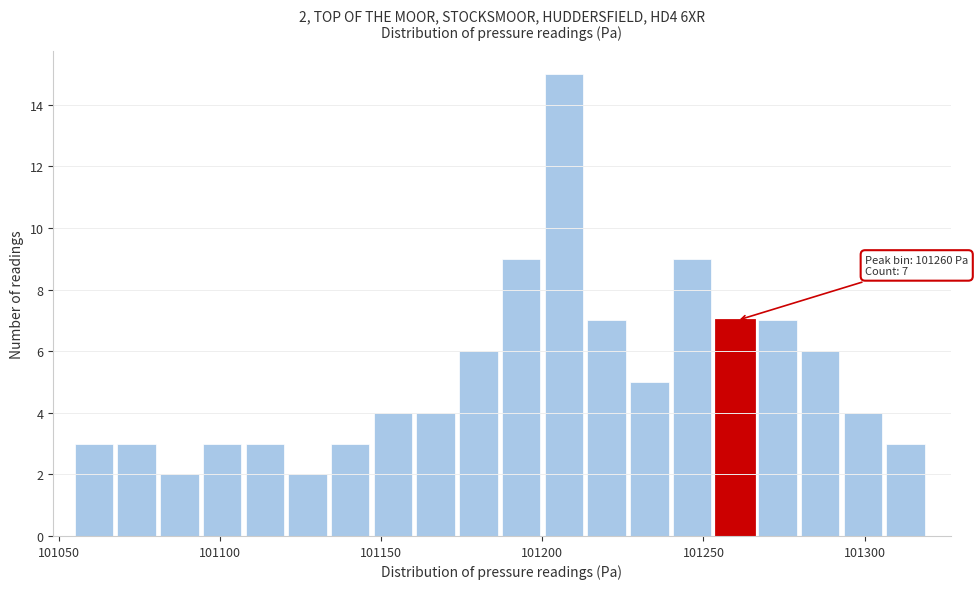

Read against the x-axis, roughly where is the centre of the tallest bar?

101205